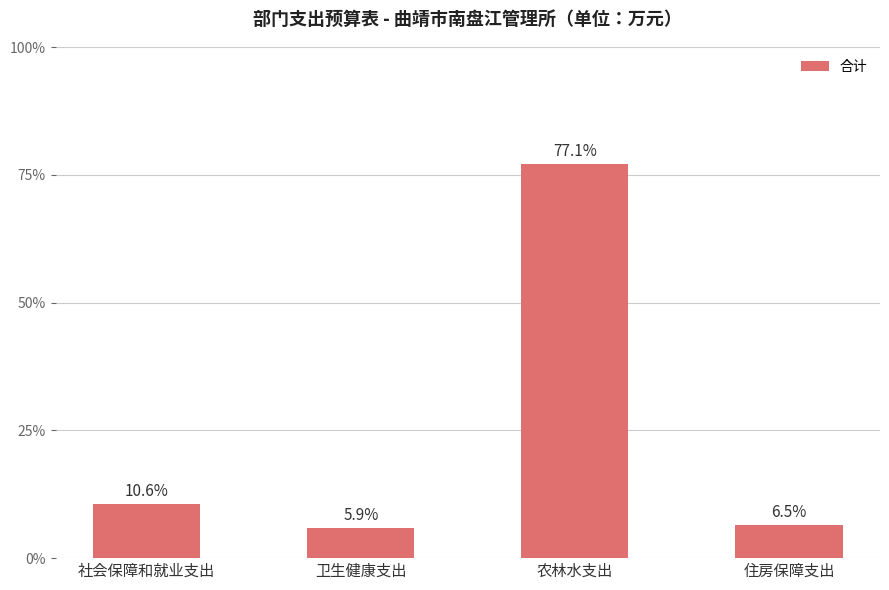

Where is the data nearest to the value 41?

社会保障和就业支出